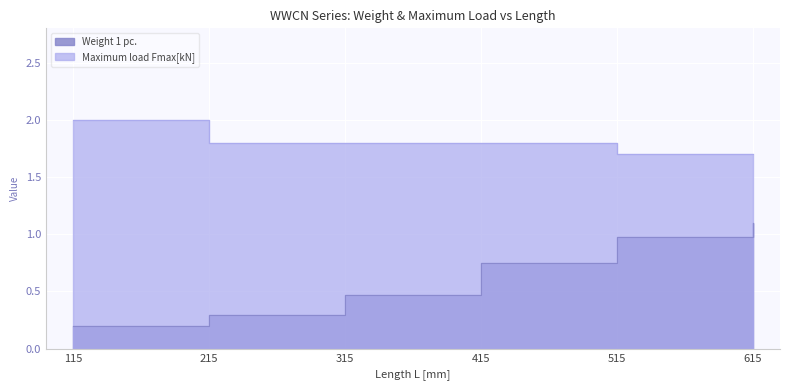

True or false: Maximum load Fmax[kN] and Weight 1 pc. cross at least once.

False